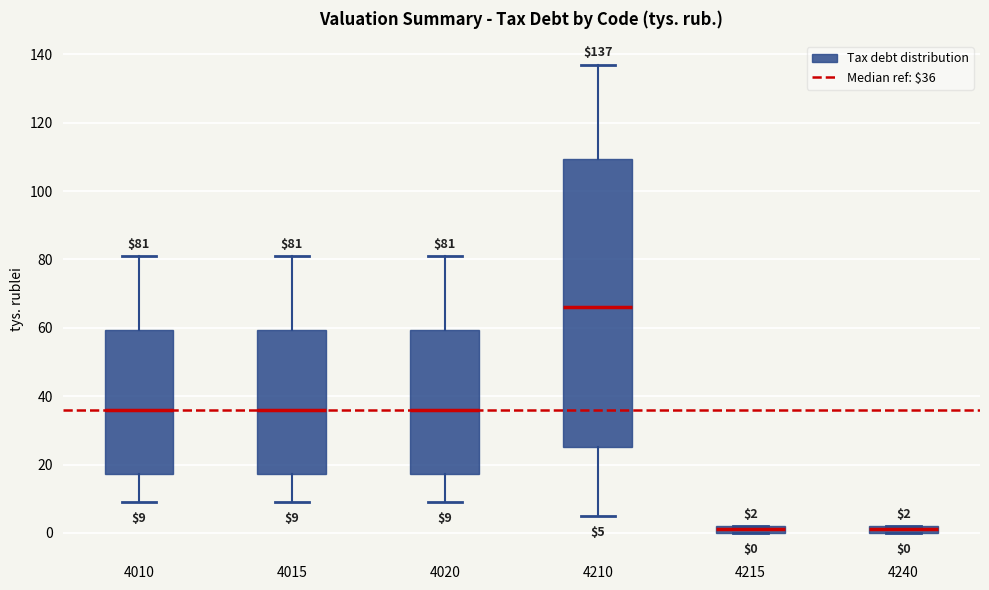

Which box is the tallest, from its lower edge to its upper edge?

4210